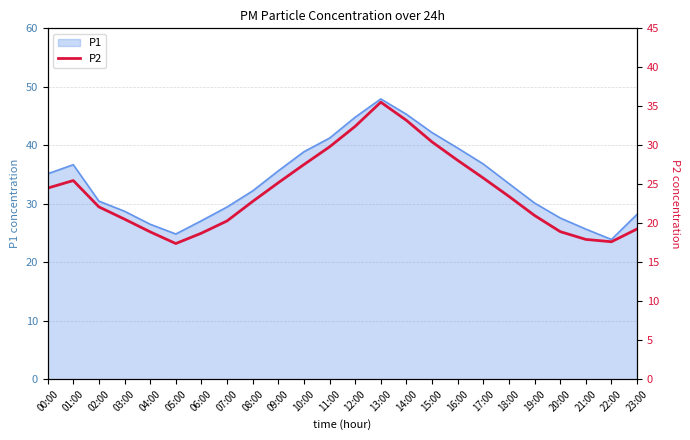

What is the difference between the maximum and minimum values?

18.1